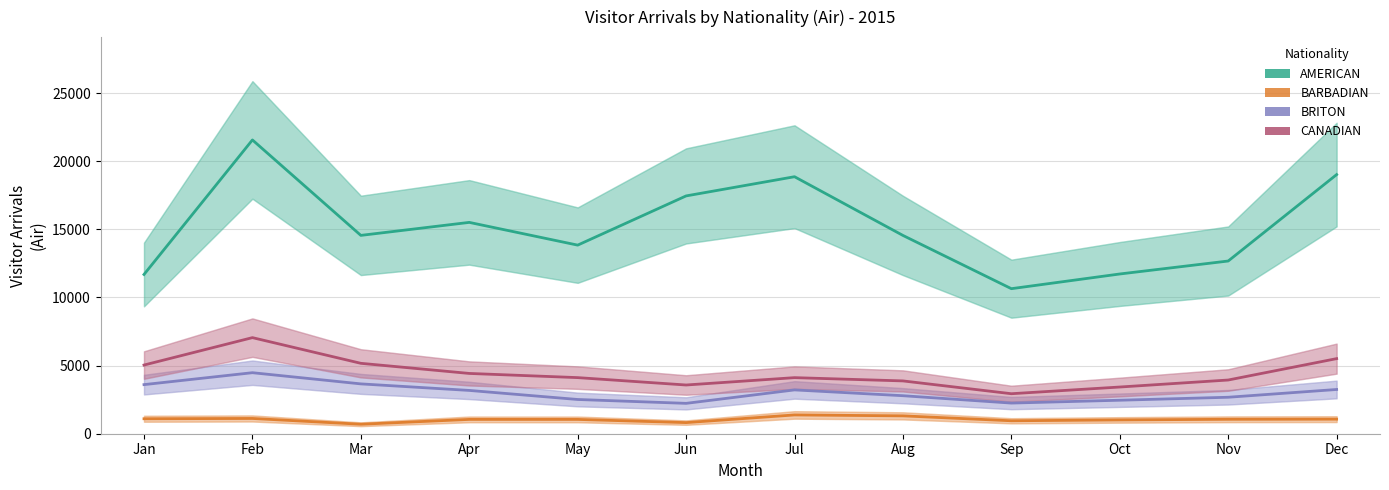

What are all the series names shown in the legend?

AMERICAN, BARBADIAN, BRITON, CANADIAN